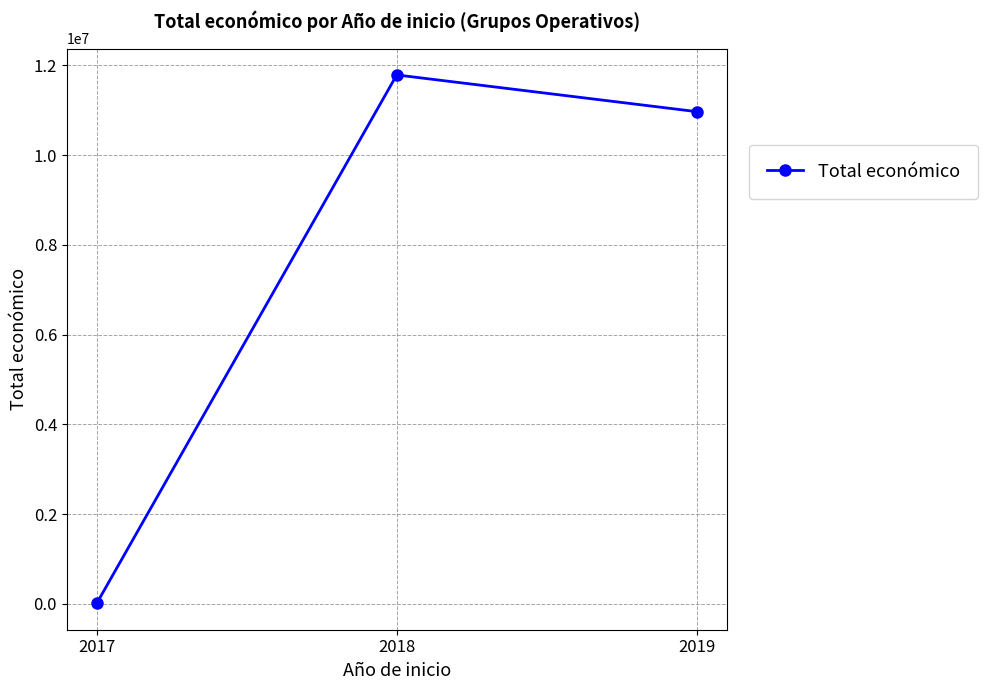

Reading right to left, transcribe all the data shown in this chart.

2019=10967712	2018=11785335	2017=12840